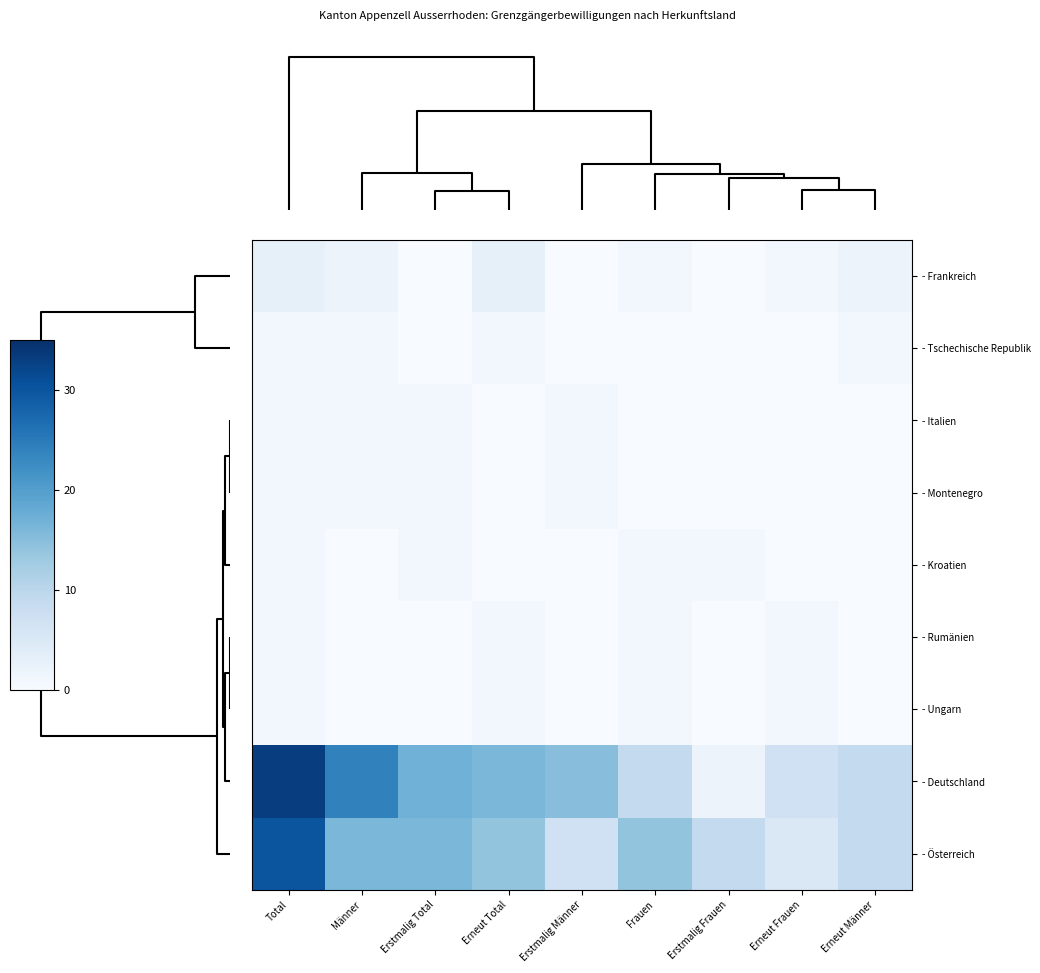

How many series are shown in this chart?

9